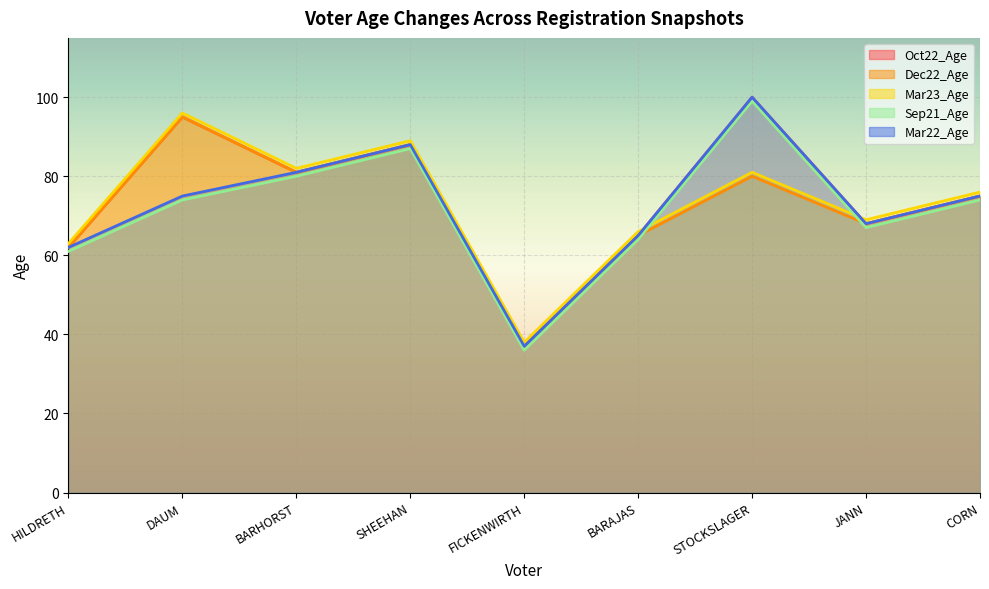

How many interior local valleys does the Mar23_Age series have?

3